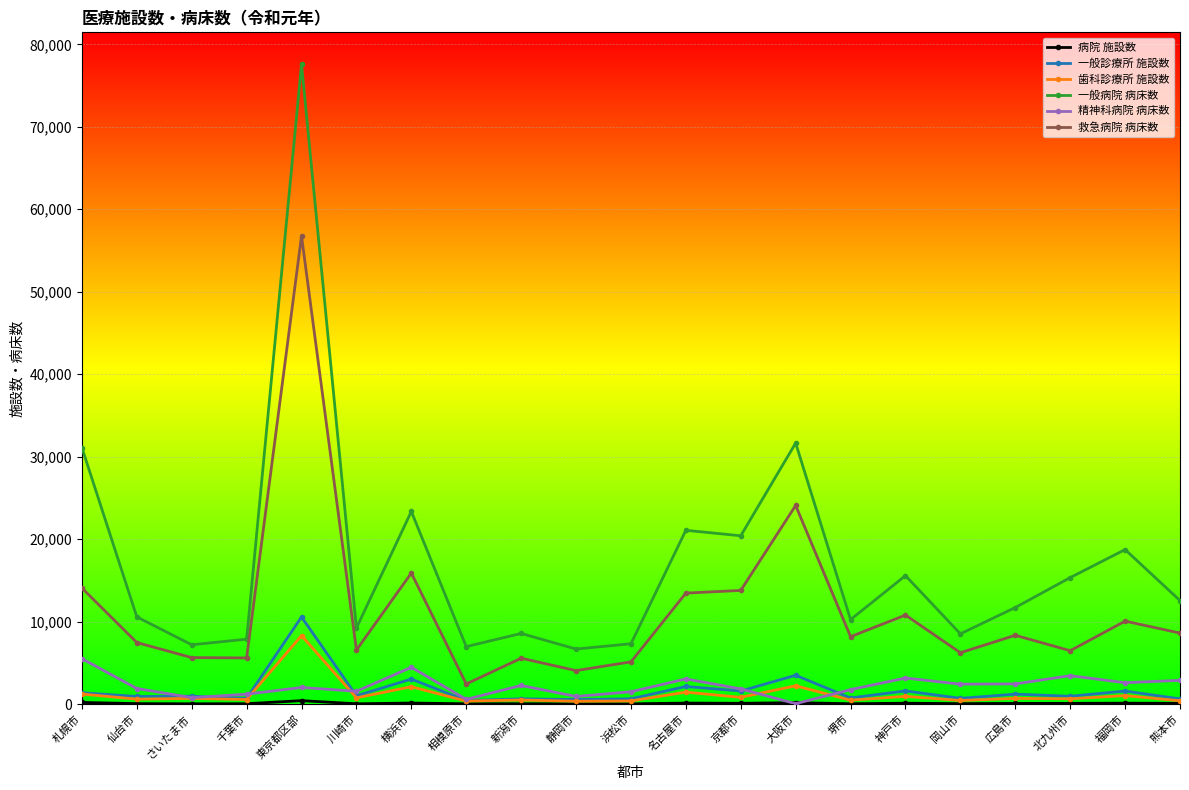

Is the value of 一般診療所 施設数 at 名古屋市 greater than the value of 一般病院 病床数 at 新潟市?

No